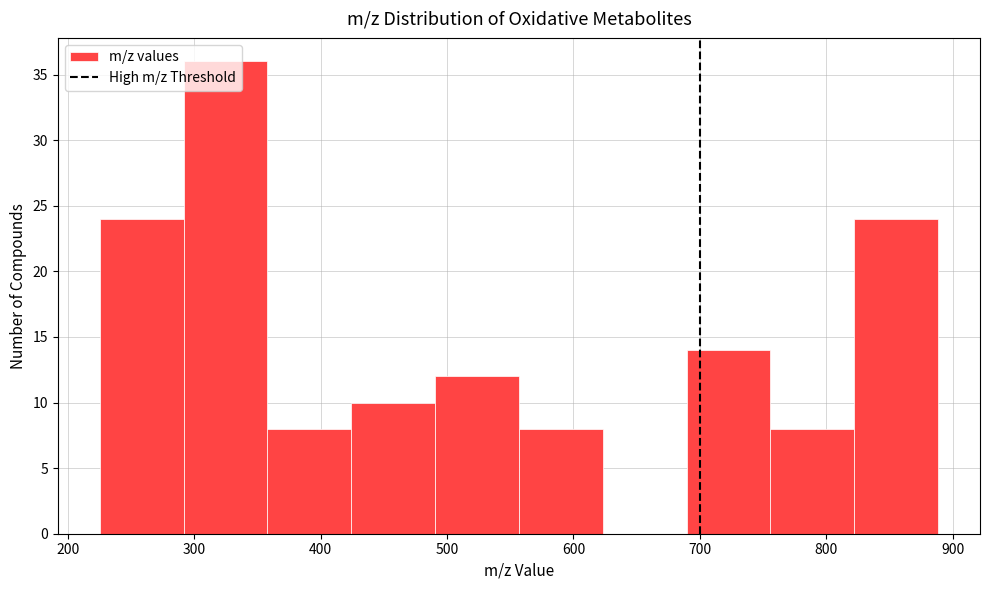

What is the height of the bar covering 290 to 360 on the x-axis? Neither the bar edges nor the heights are printed on the chart, so give them approximately, as read against the axes.

36